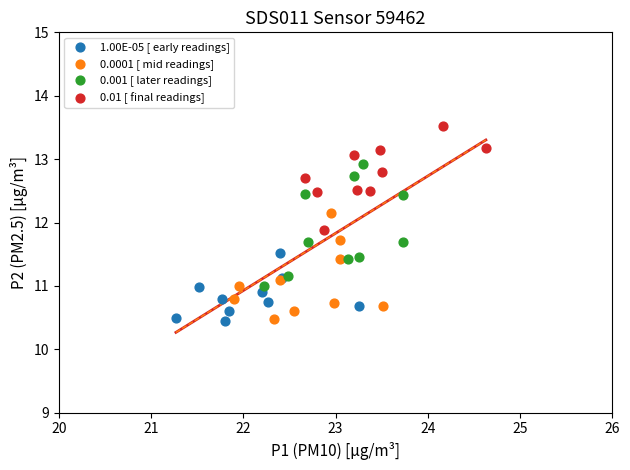

Which series contains the highest Y value?

0.01 [ final readings]